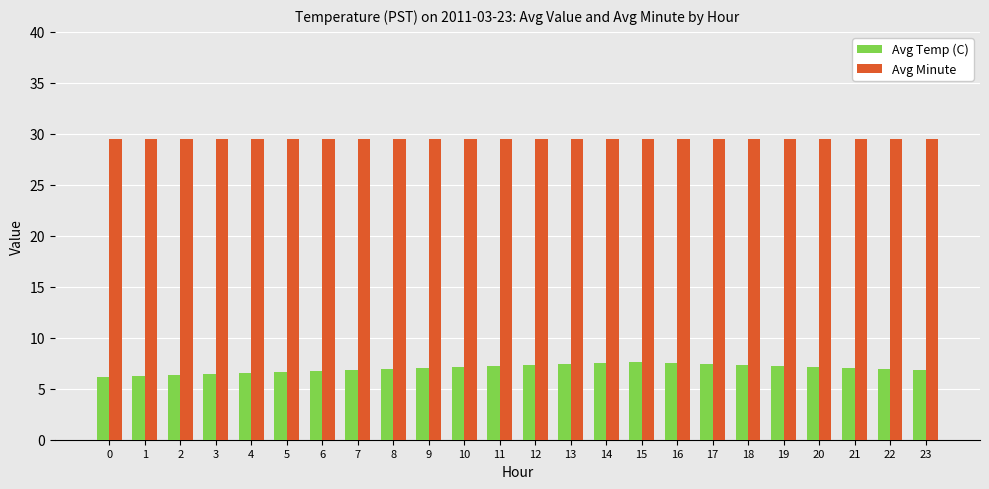

At 7, list the series in order from smallest to largest.

Avg Temp (C), Avg Minute